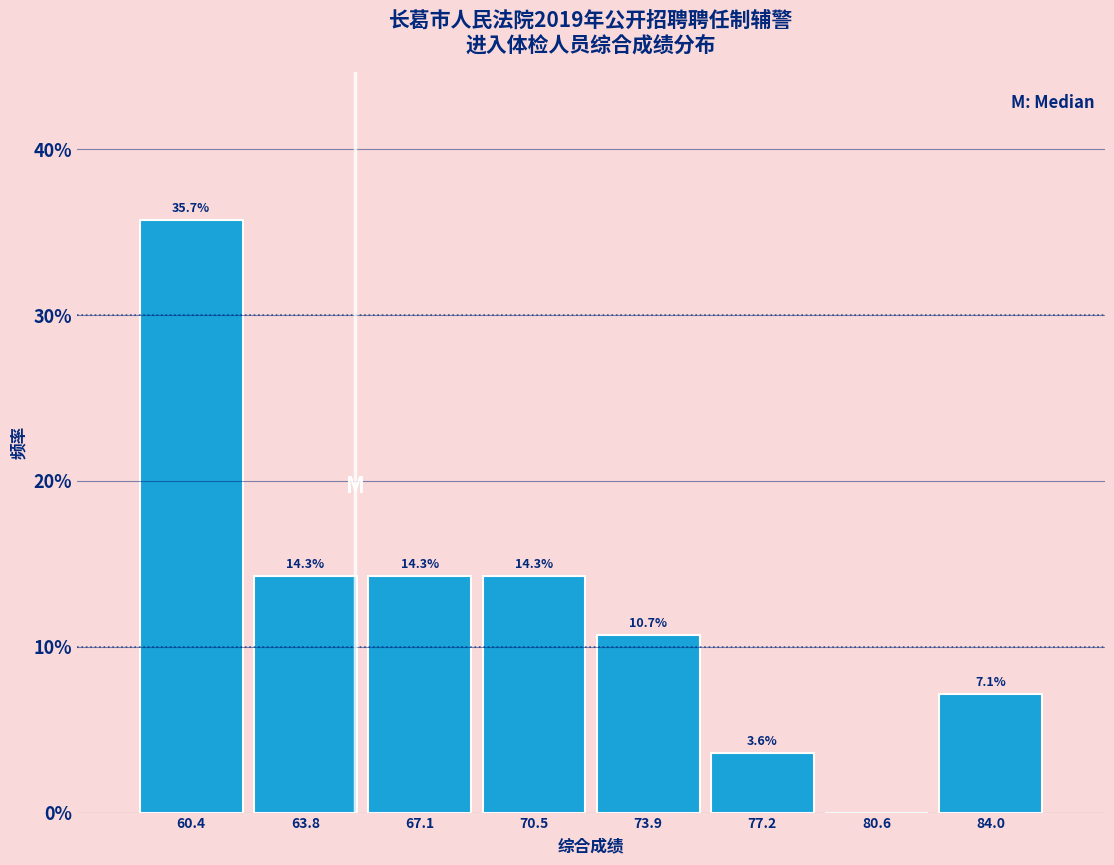

Over which range of the x-axis is the bar tallest?

58.5 to 62.0